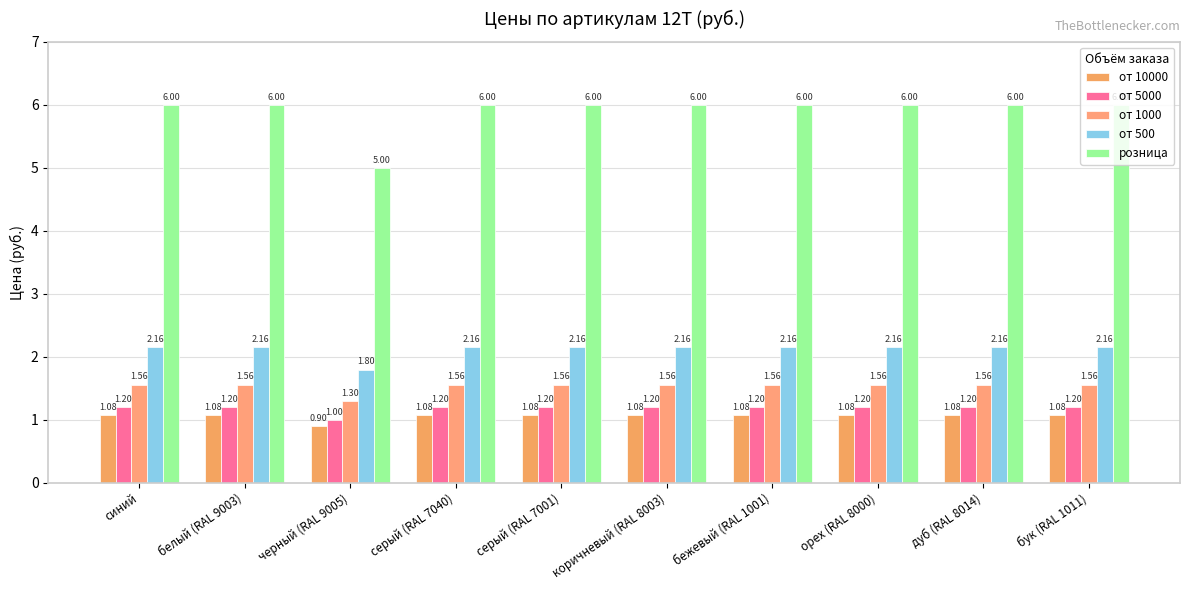

What is the spread (max minus min) of values at бук (RAL 1011)?

4.9